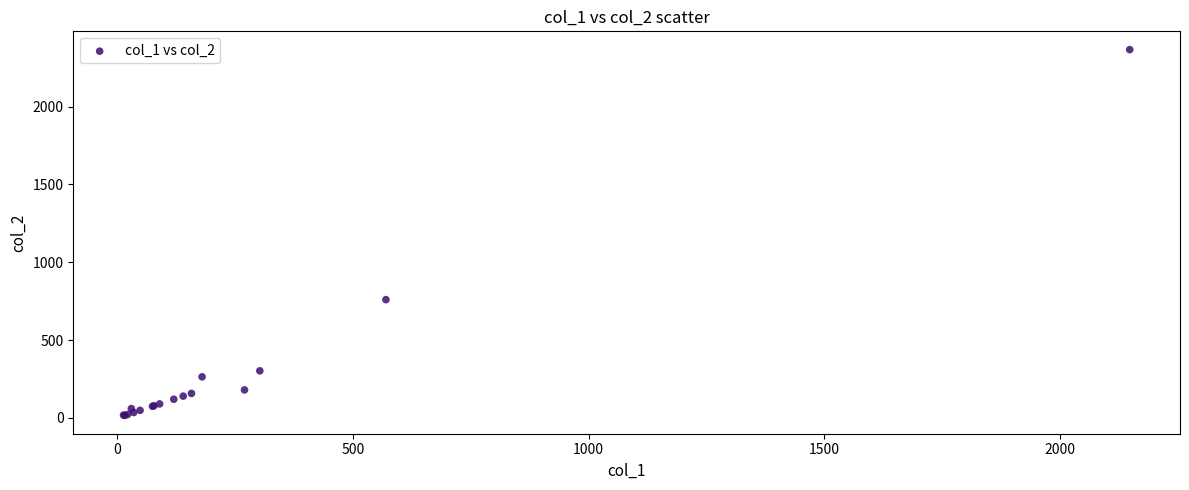

What Y value in the scatter plot is closest to 1191?

760.0